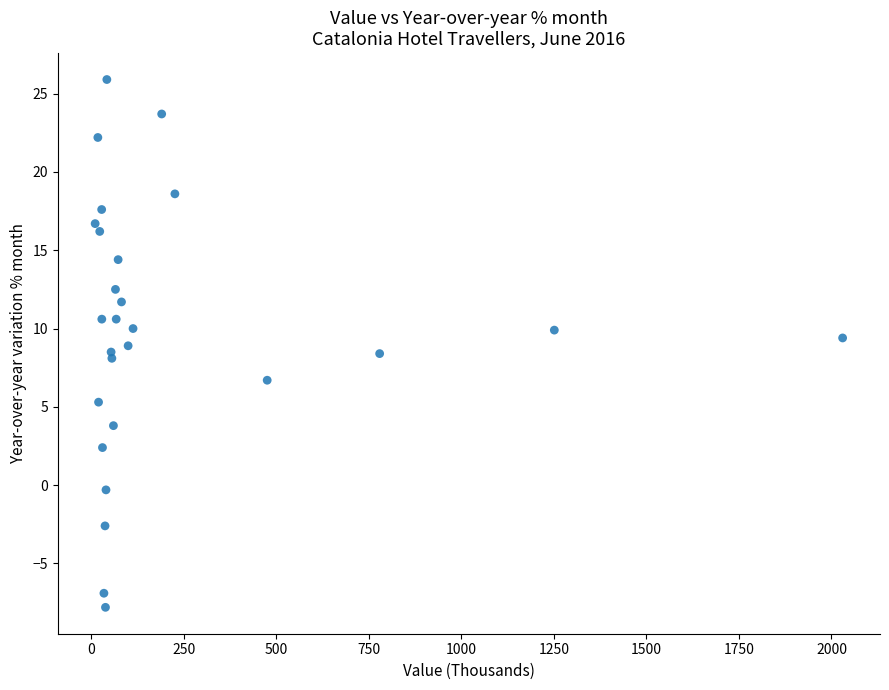

What is the range of X values (max minus min)?

2019.9